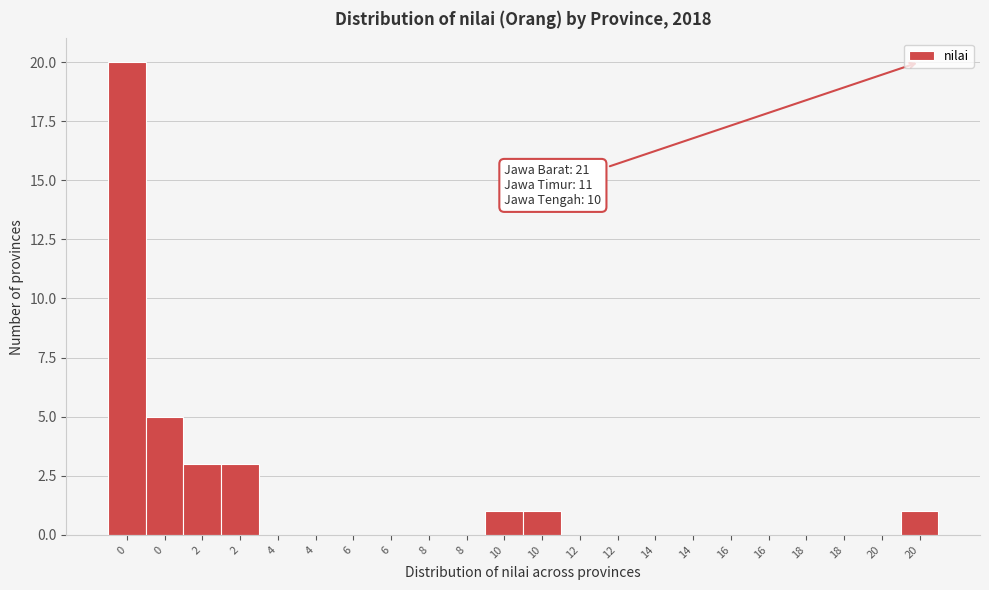

Are the bars horizontal?

No